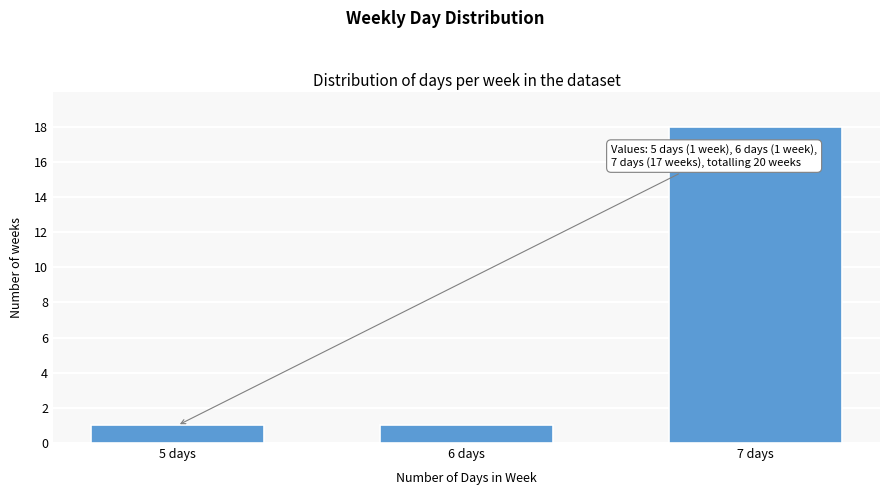

Reading left to right, list all the values displayed in this chart.

5 days=1	6 days=1	7 days=18